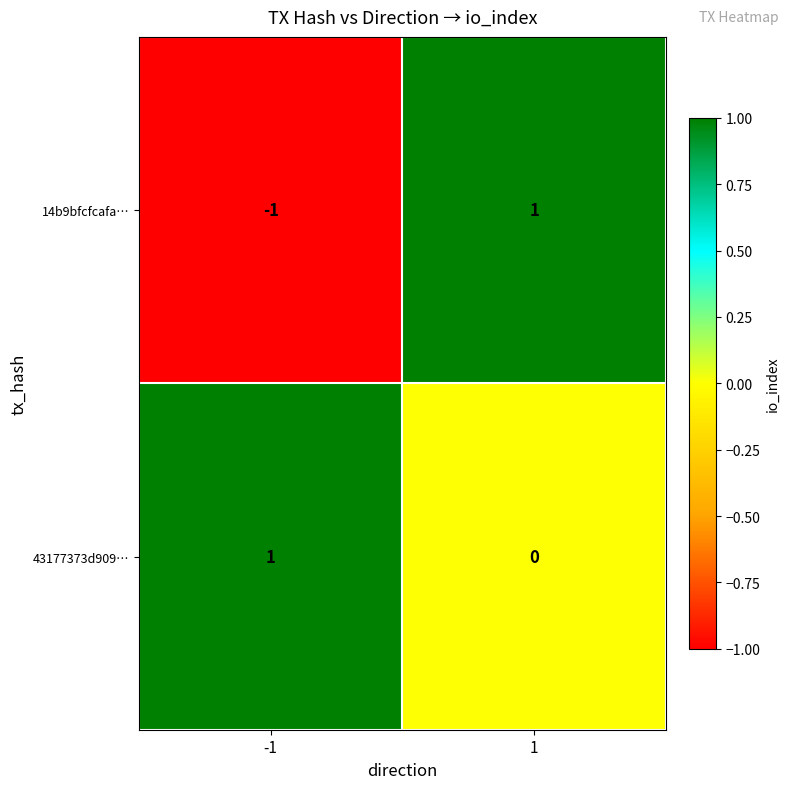

The 43177373d909… series shows 1 at -1. True or false?

True